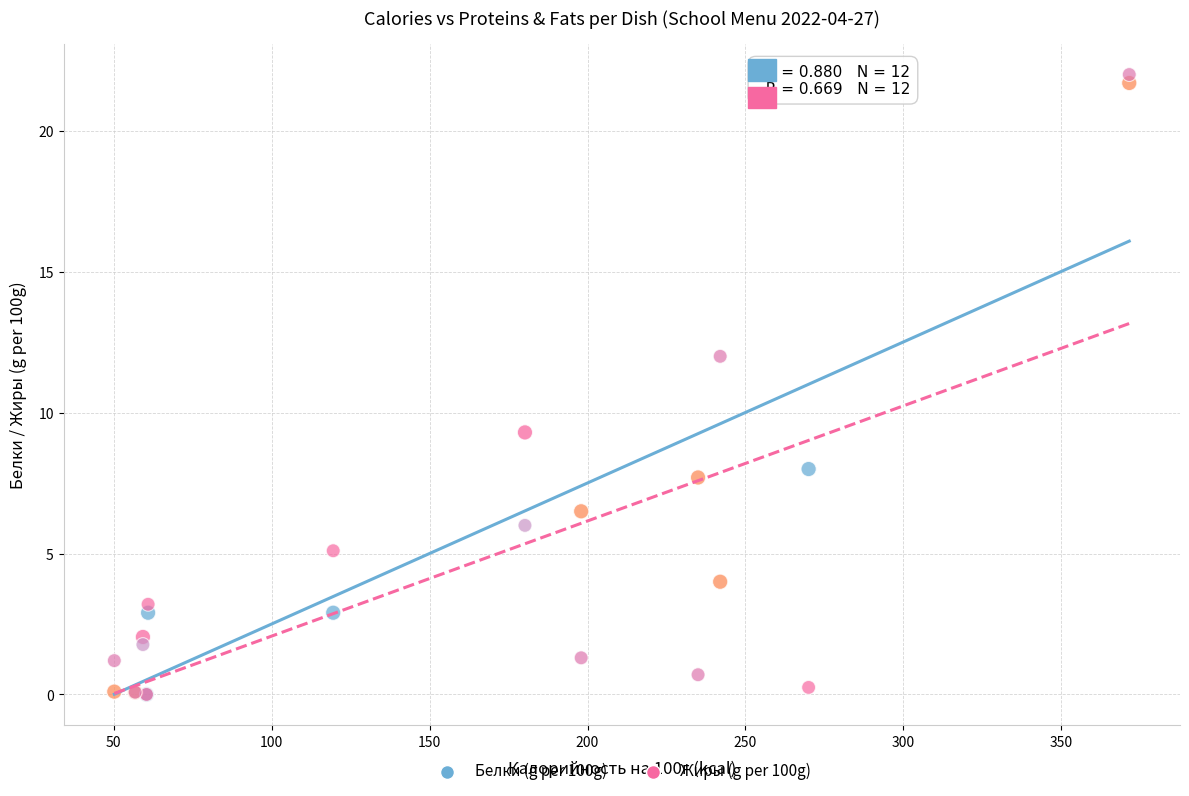

In the Жиры (g per 100g) series, what Y value is closest to 11?

12.0